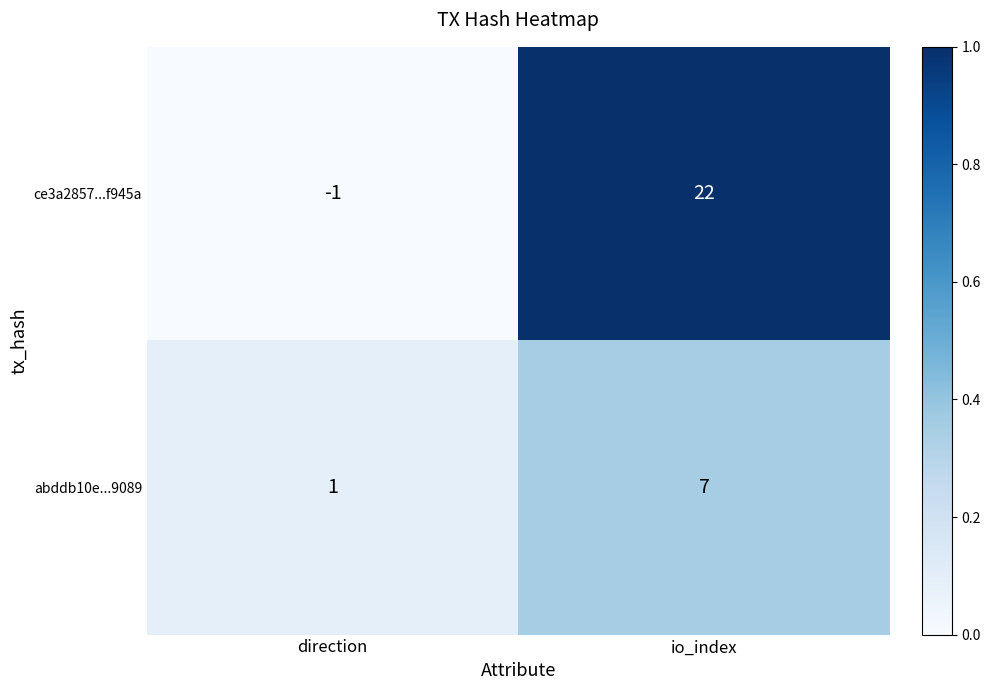

The abddb10e...9089 series shows 0 at direction. True or false?

False